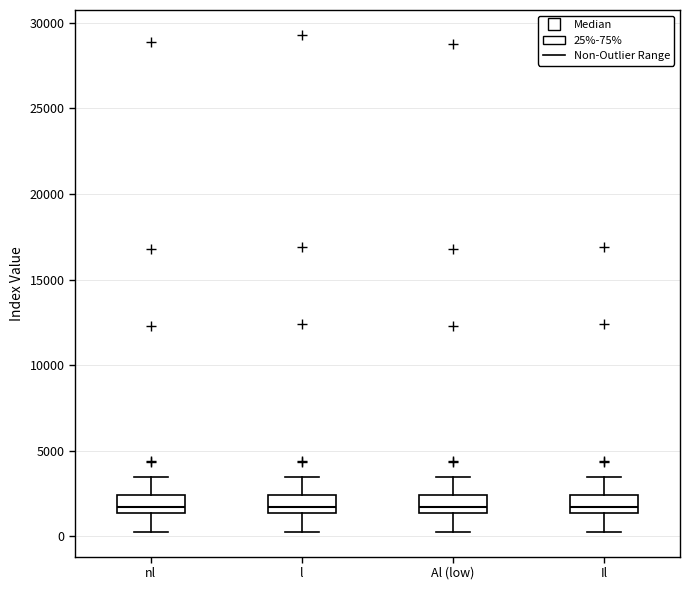

Reading left to right, transcribe this box plot: for each box, give where its median line is, the range the box spans, and where its two whiskers end, as read against the y-axis. The values are not printed on the chart, so give them approximately, as read against the axis.

nl: median 1500 (just above the box's lower edge), box 1500 to 2500, whiskers 500 to 3500
l: median 1500 (just above the box's lower edge), box 1500 to 2500, whiskers 500 to 3500
Al (low): median 1500 (just above the box's lower edge), box 1500 to 2500, whiskers 500 to 3500
Il: median 1500 (just above the box's lower edge), box 1500 to 2500, whiskers 500 to 3500